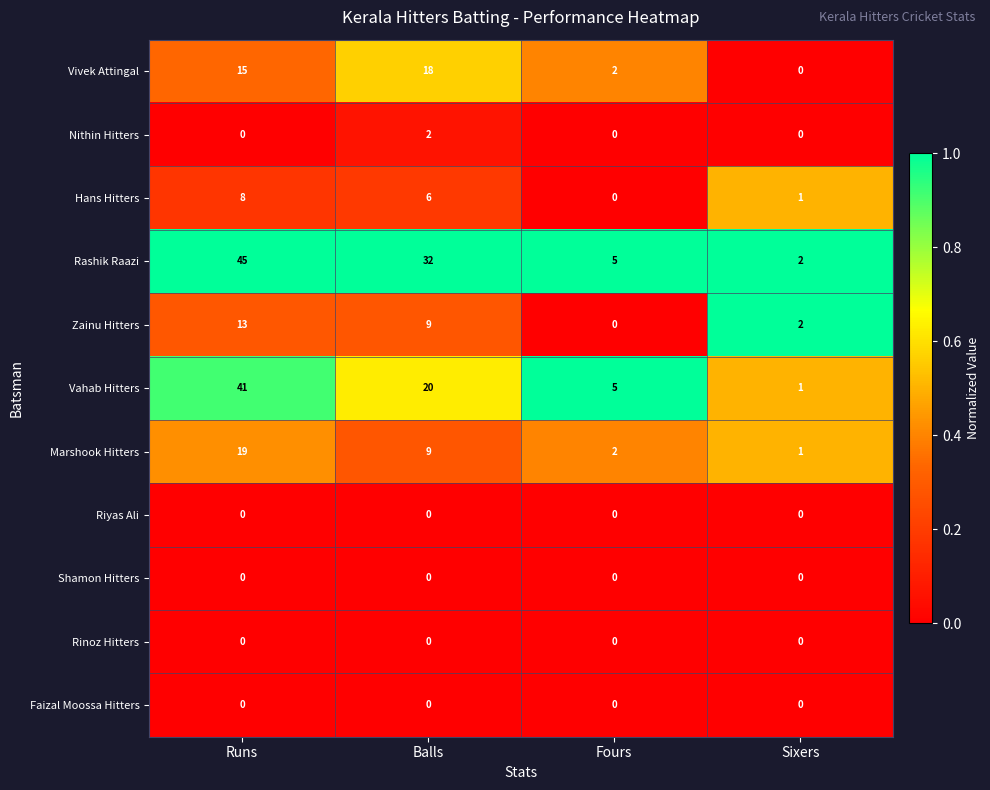

Which series has the widest spread of values?

Rashik Raazi